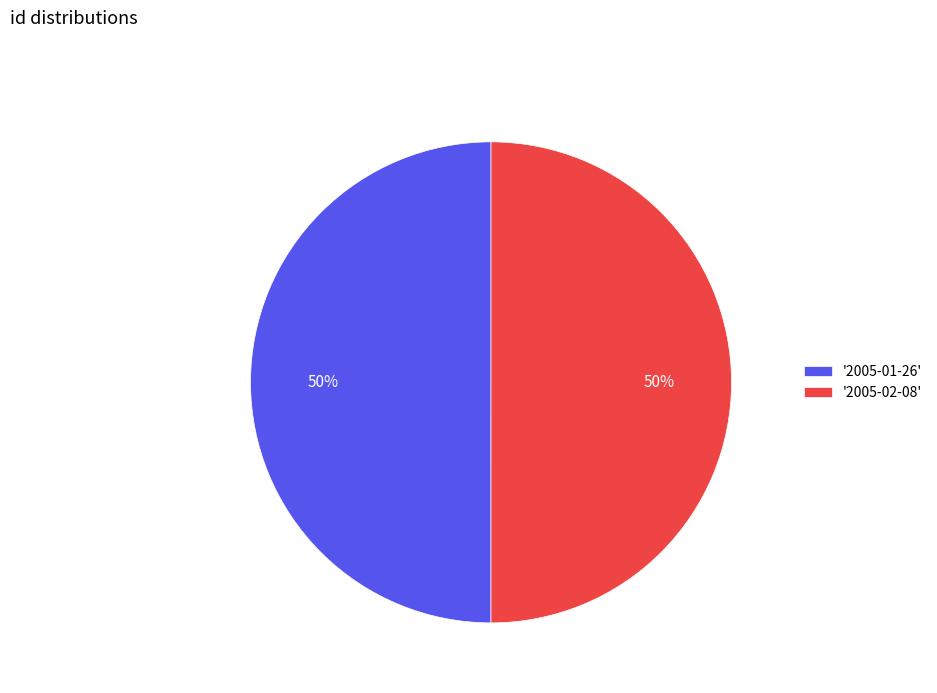

Do '2005-01-26' and '2005-02-08' together represent more than half of the pie?

Yes